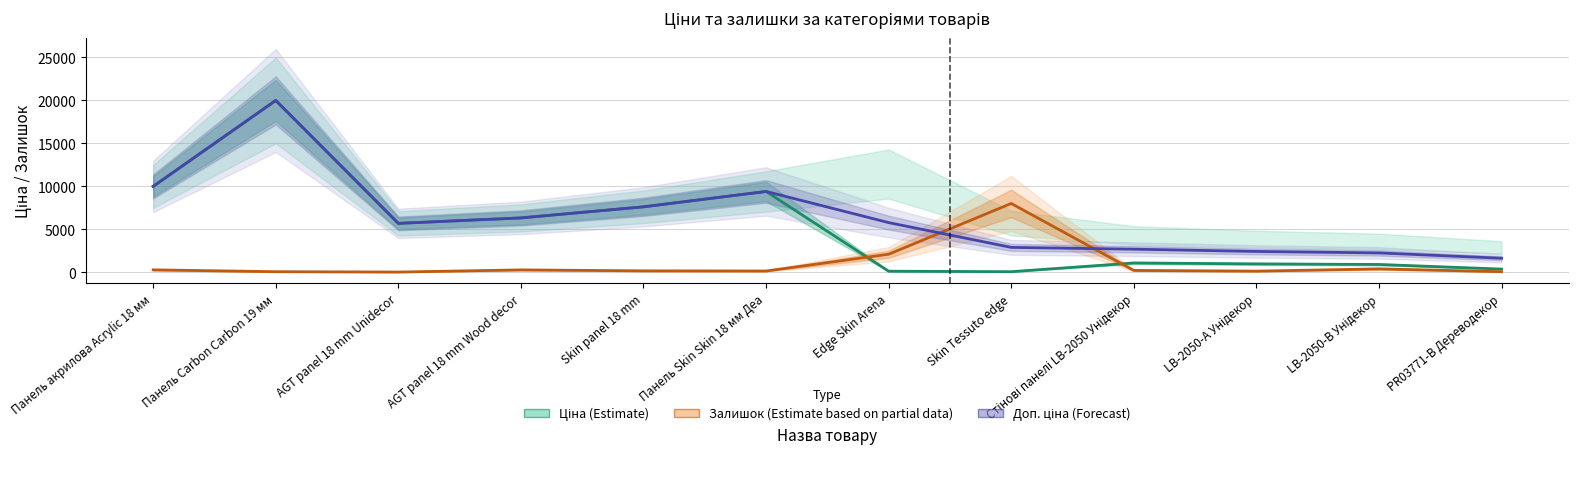

The Доп. ціна (Forecast) series shows 2674.4 at Стінові панелі LB-2050 Унідекор. True or false?

True